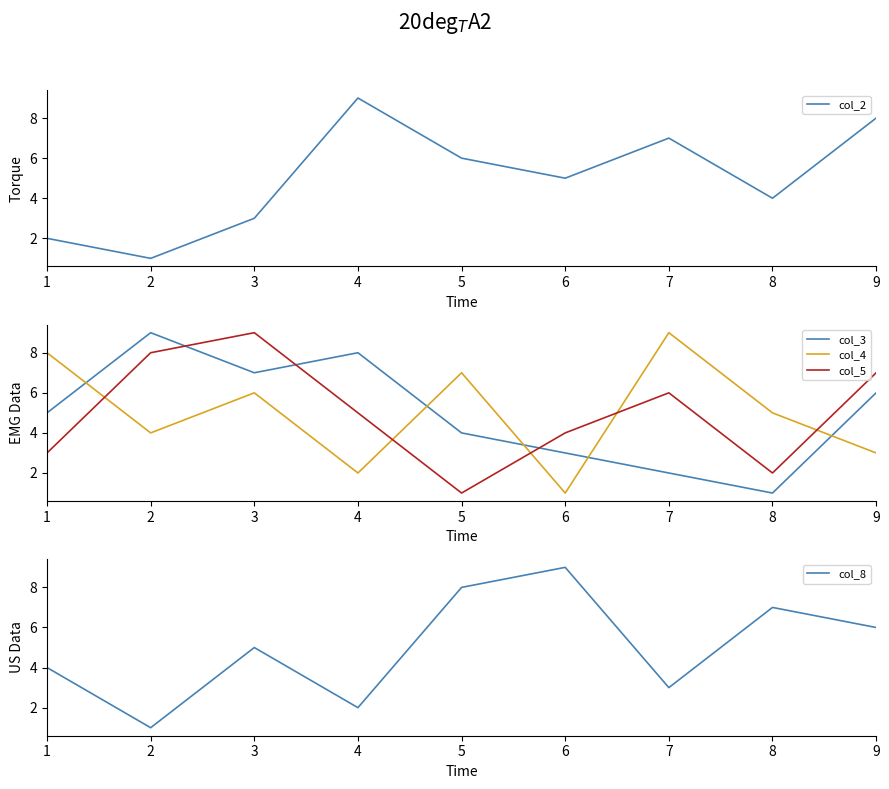

What is the greatest value displayed?

9